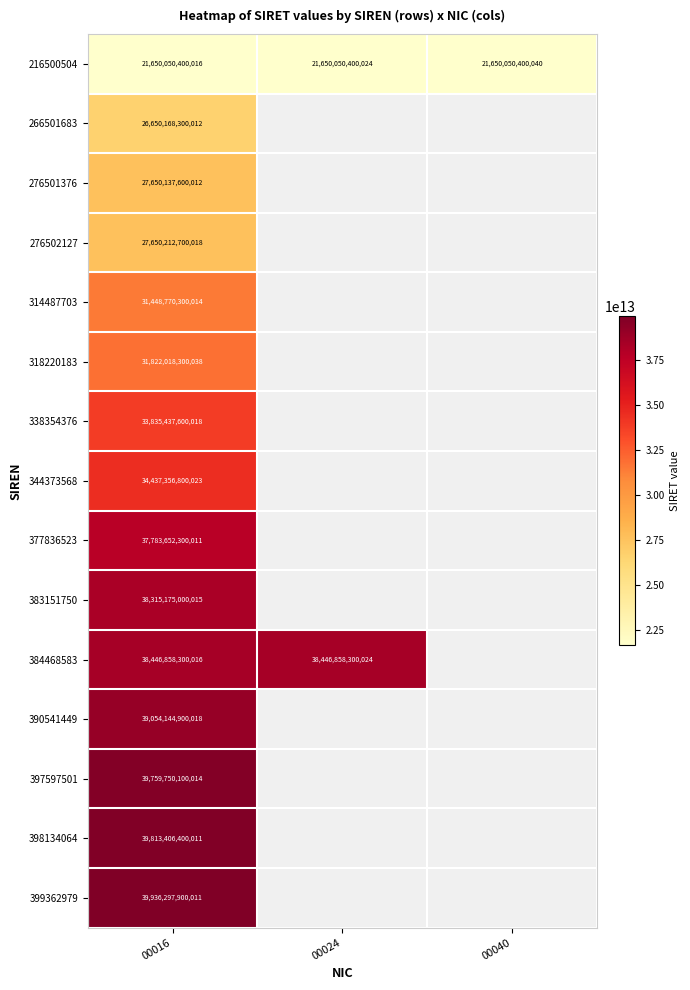

True or false: 399362979 has a value of 24811370108267 at 00016.

False